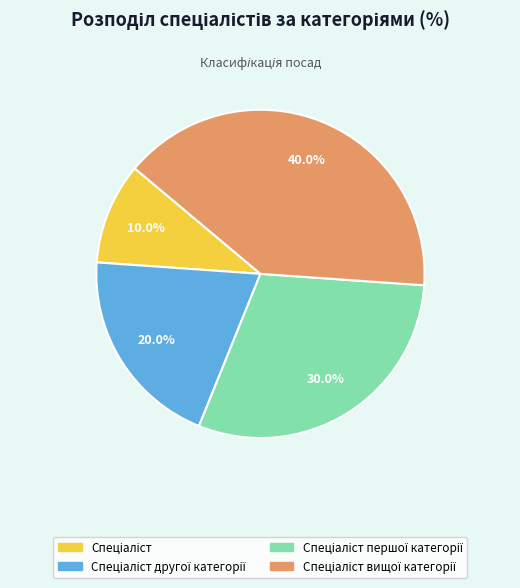

Is there any slice that represents more than half of the pie?

No